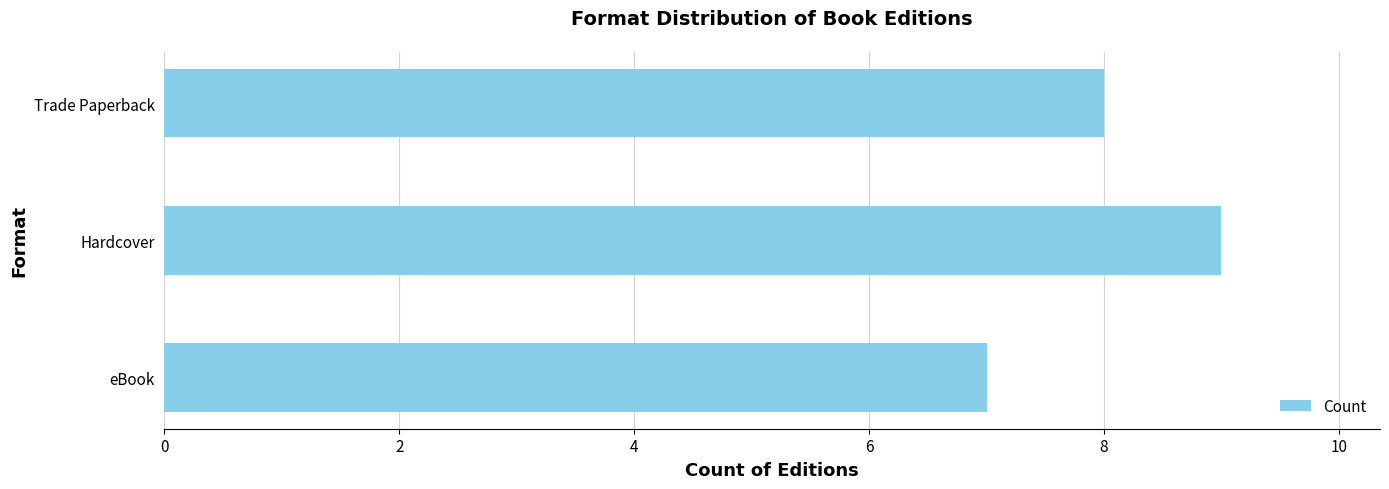

Rank the categories by value from highest to lowest.

Hardcover, Trade Paperback, eBook